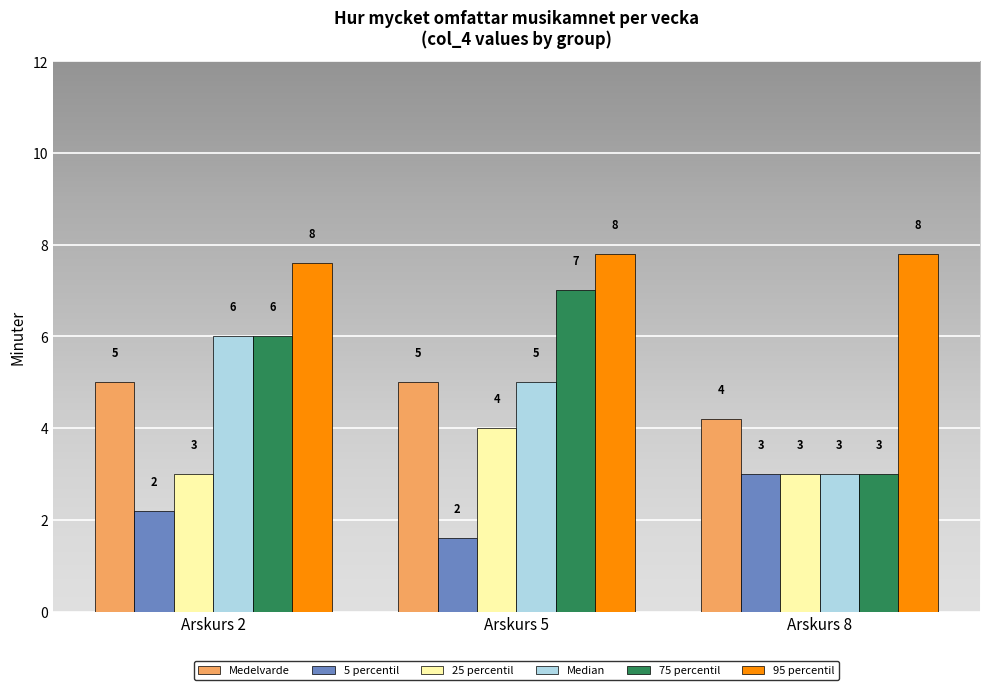

How many 95 percentil values are between 7 and 8?

3